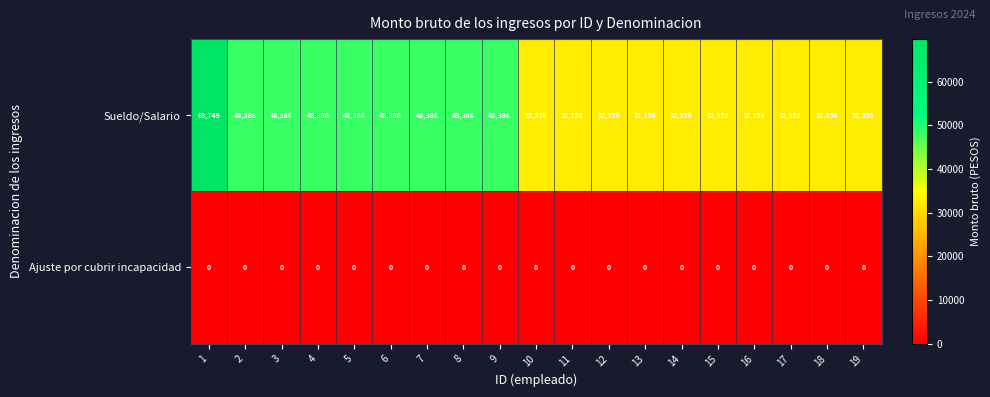

Which series has the largest range (max minus min)?

Sueldo/Salario